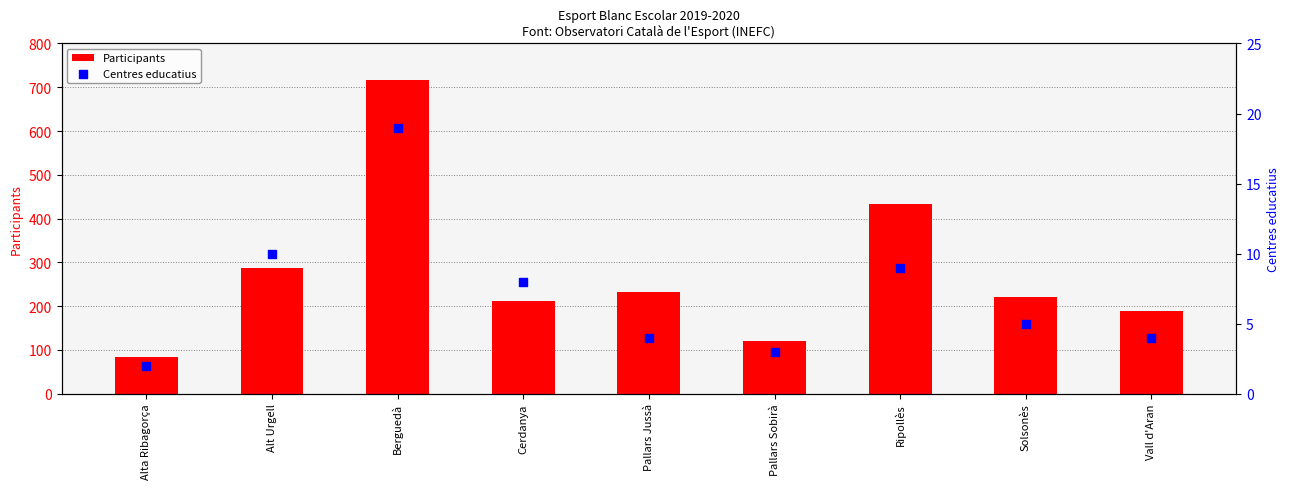

At how many categories does at least one series exceed 74?

9